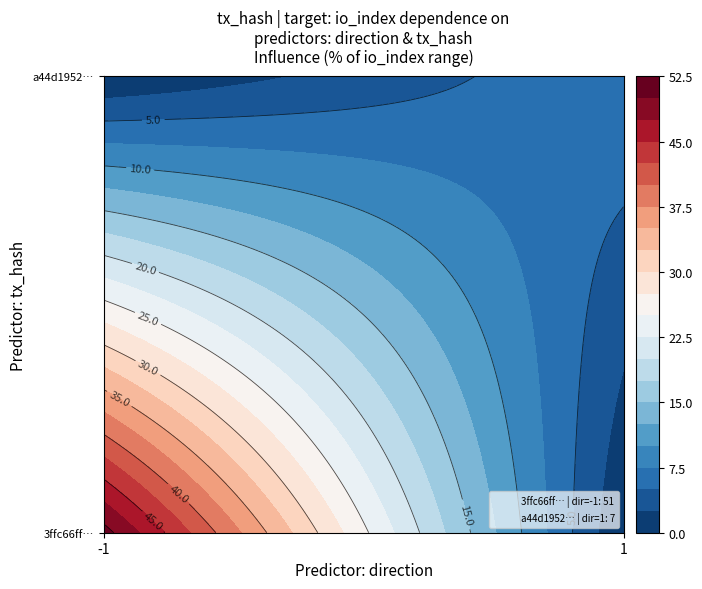

Is the value of a44d19526480713b979c8ce03487514a1d8c02f at direction greater than the value of 3ffc66ffc38ebc4ad678f05647e3e50be8ab443 at io_index?

No